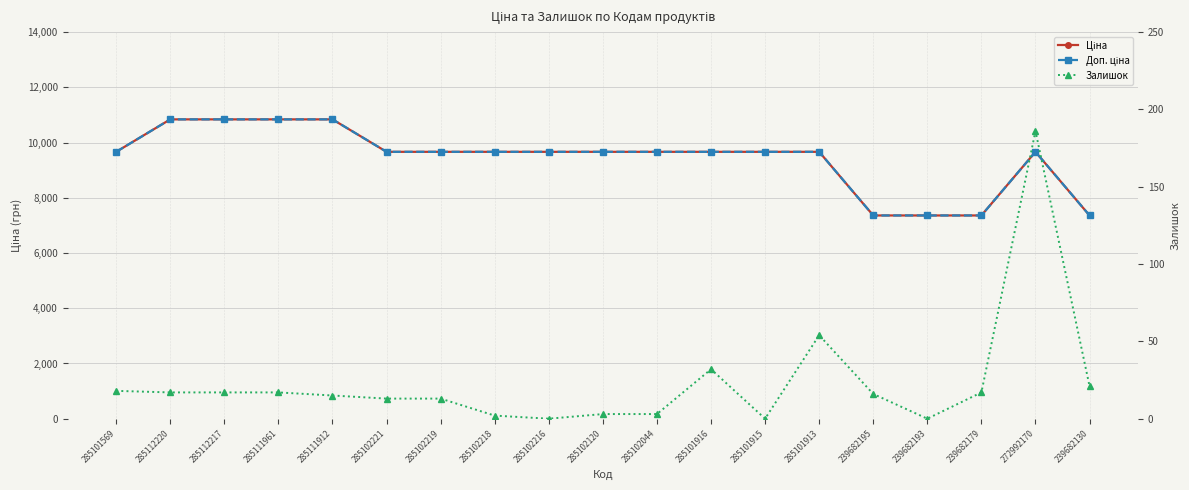

How many lines are shown in the chart?

3